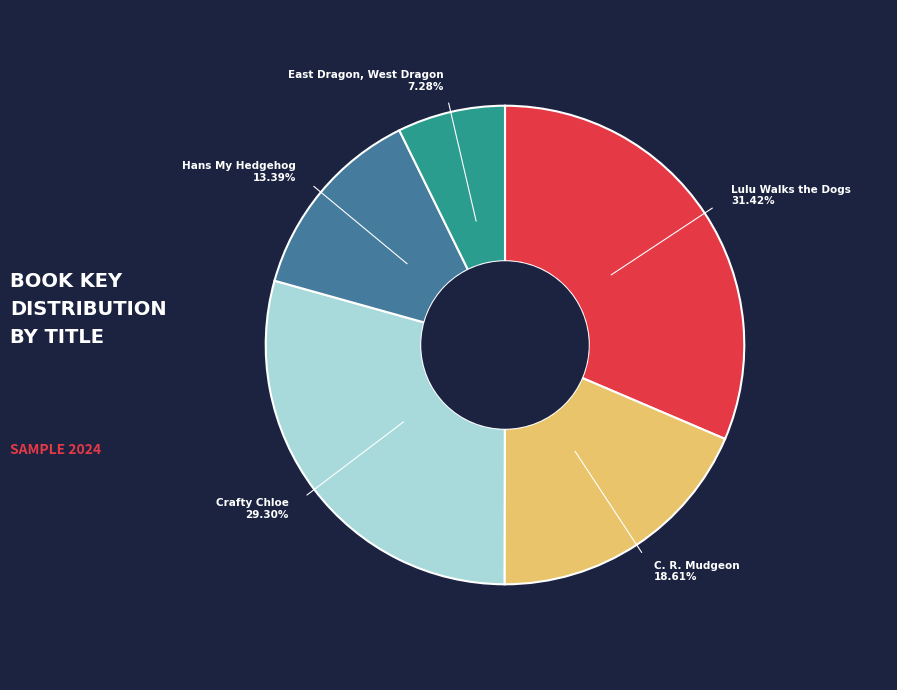

To the nearest percent, what percentage of the pie is East Dragon, West Dragon?

7%